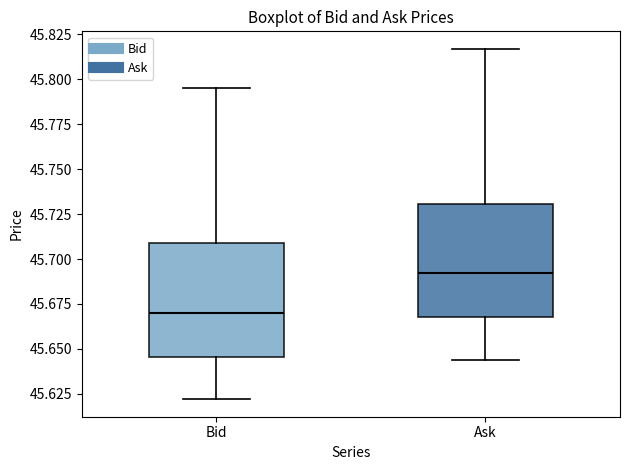

Where does the lower whisker of the box for Ask end on the y-axis? The values are not printed on the chart, so give them approximately, as read against the axis.

45.645